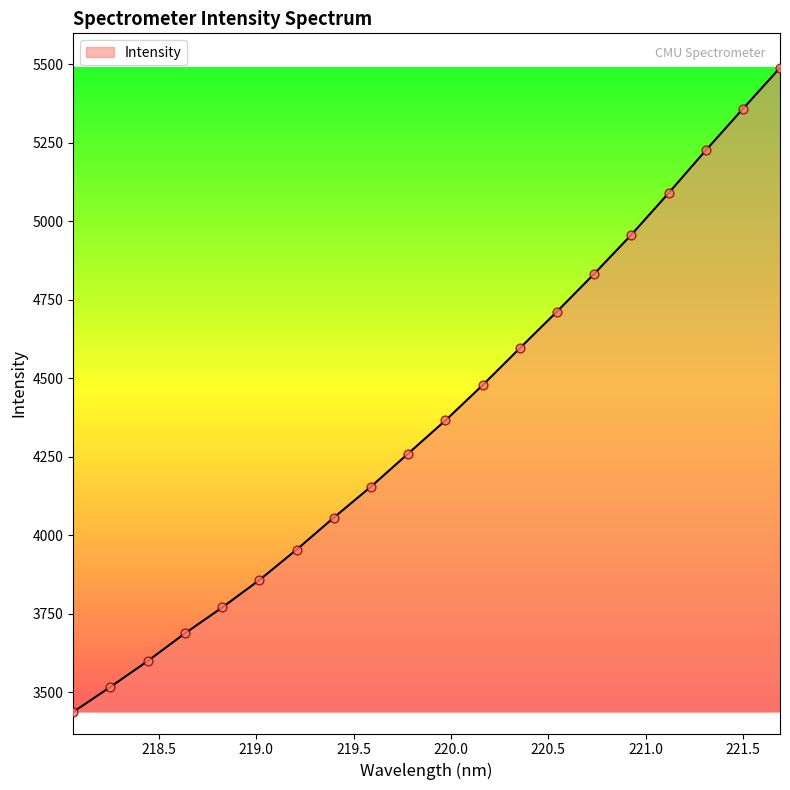

What is the difference between the maximum and minimum values?

2051.2